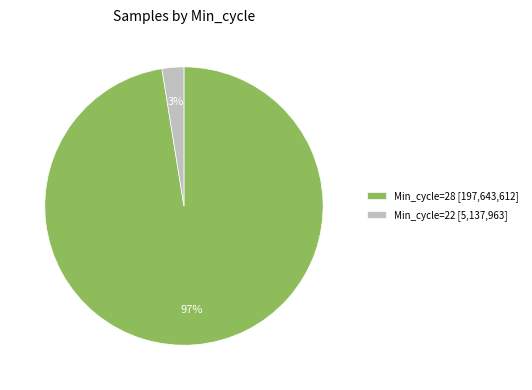

Which category has the smallest portion of the pie?

Min_cycle=22 [5,137,963]